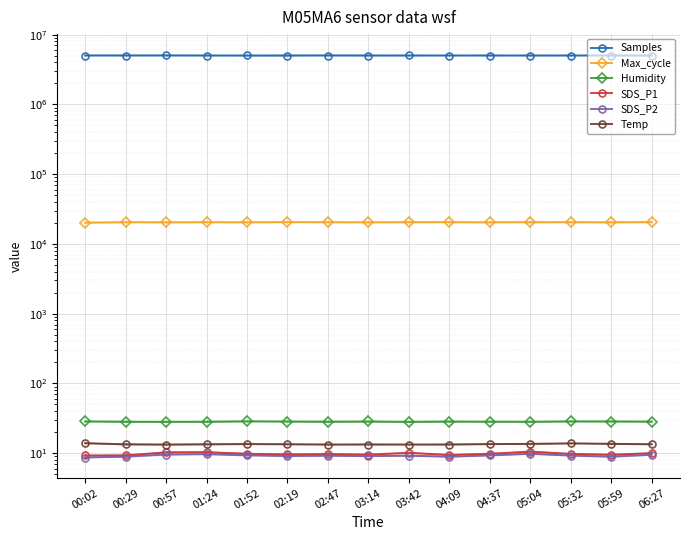

At which category does the chart reach its peak across all series?

00:57